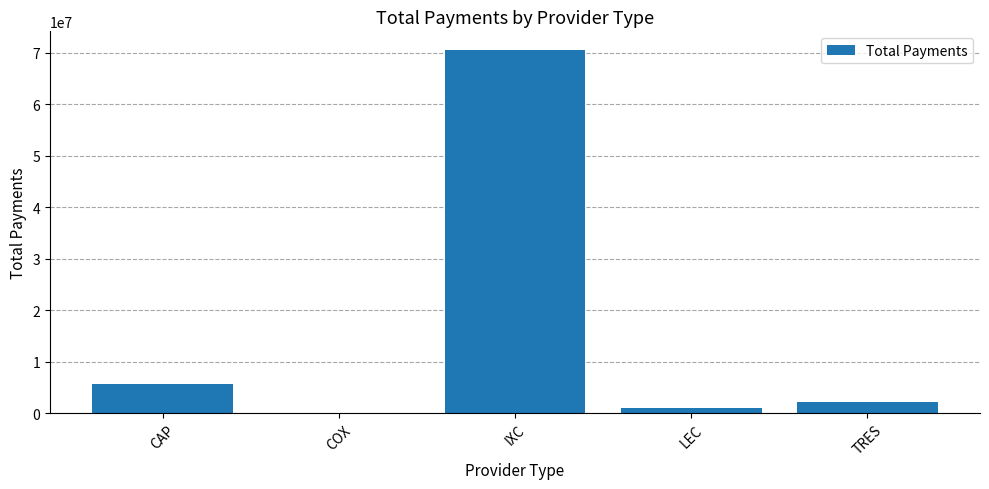

What is the greatest value displayed?

70608566.1